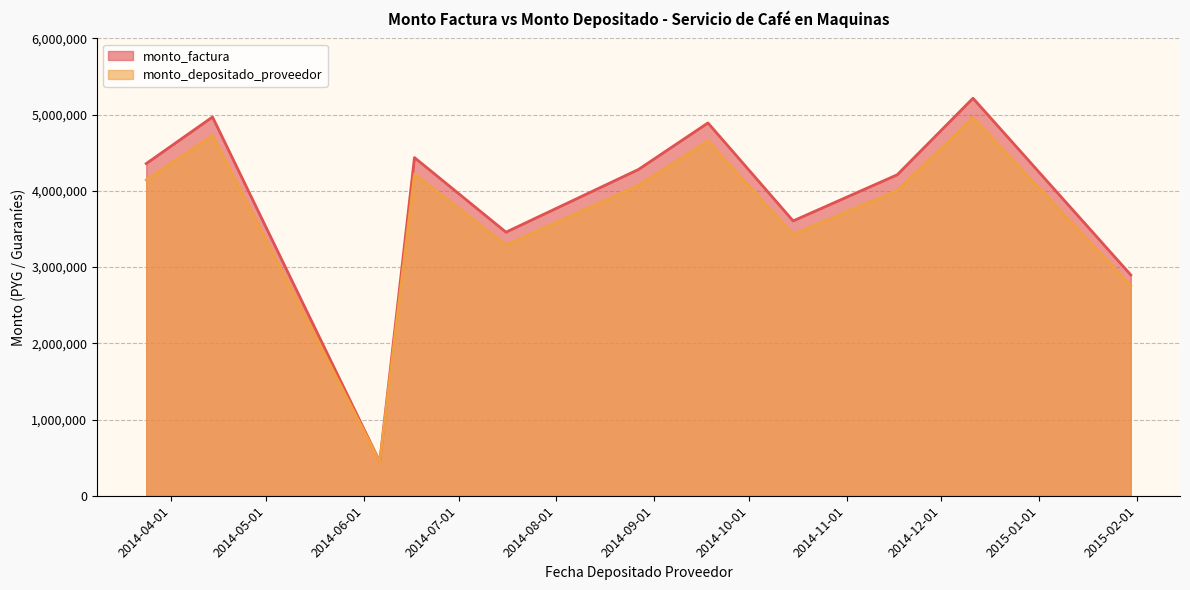

Does the chart have visible grid lines?

Yes